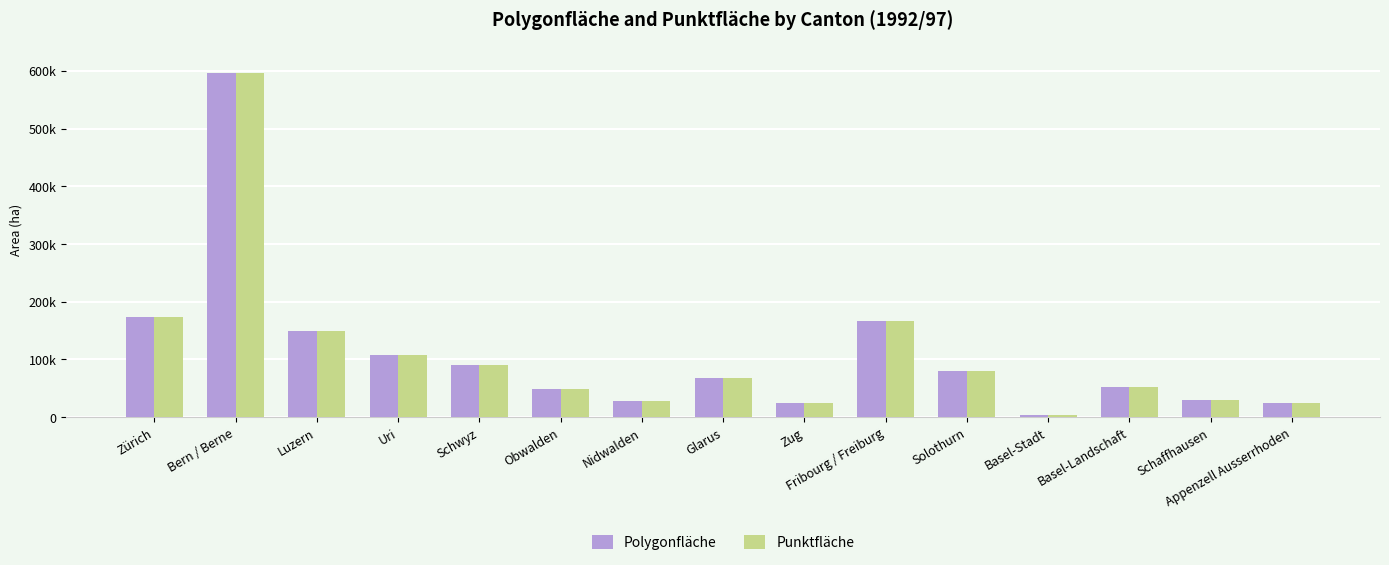

What are all the series names shown in the legend?

Polygonfläche, Punktfläche